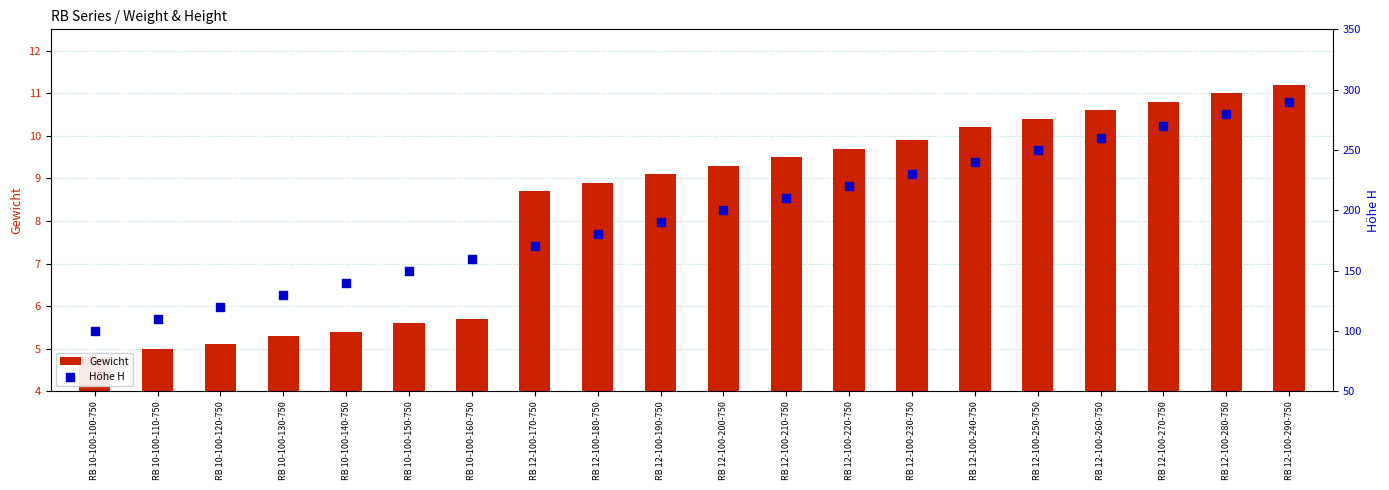

Which series has the widest spread of Y values?

Höhe H